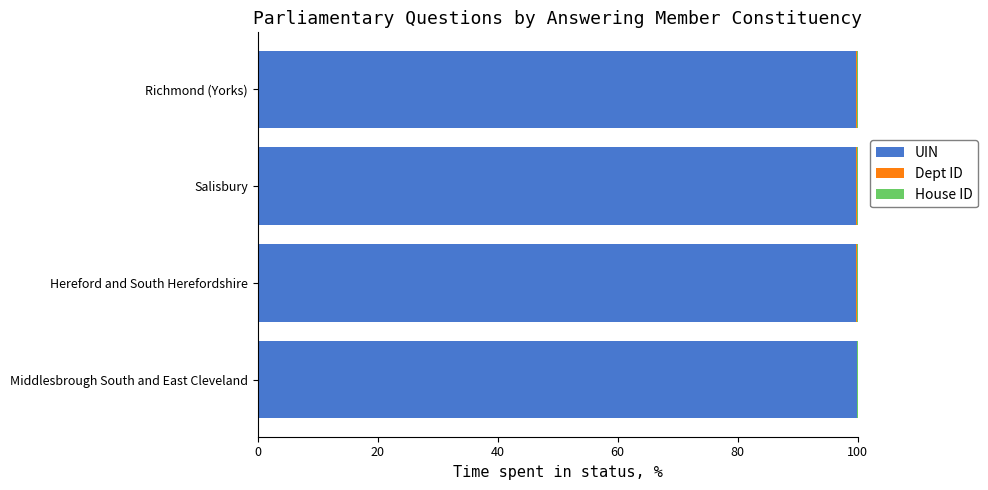

What is the maximum value for UIN?

99.8